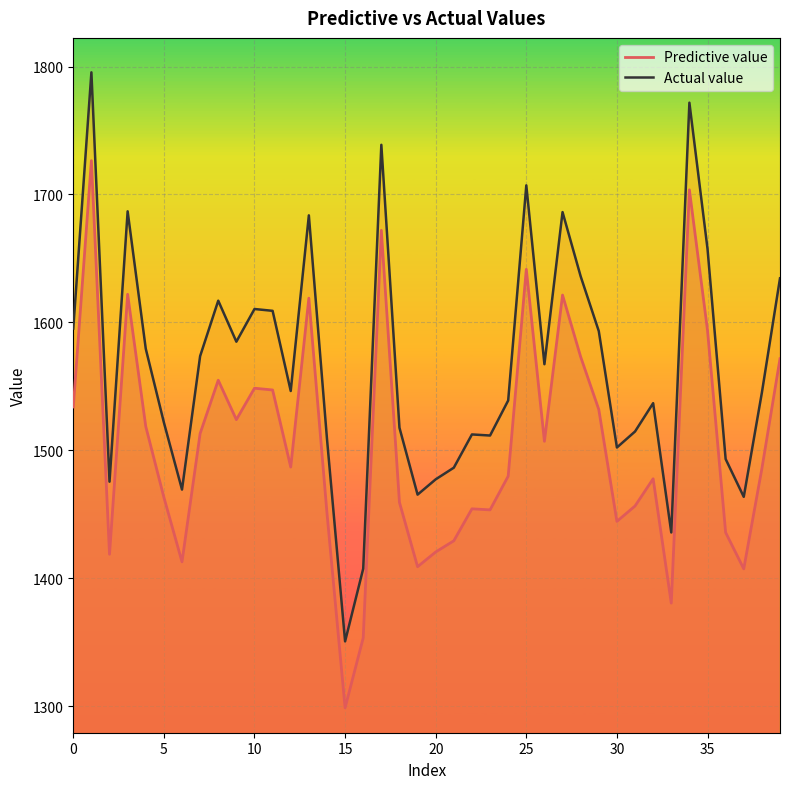

Is this an area chart (filled region under the line)?

No